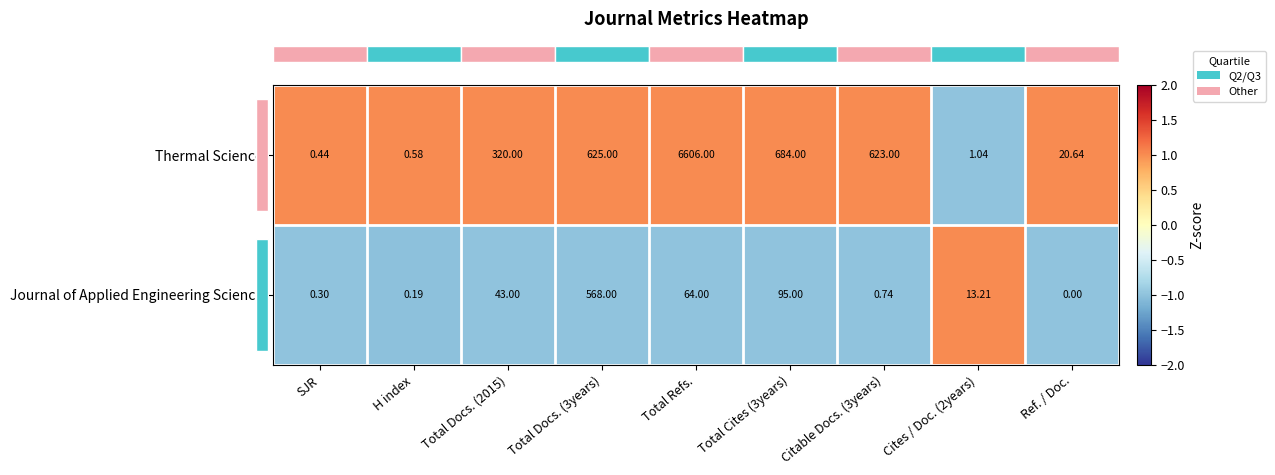

What is the greatest value displayed?

6606.0